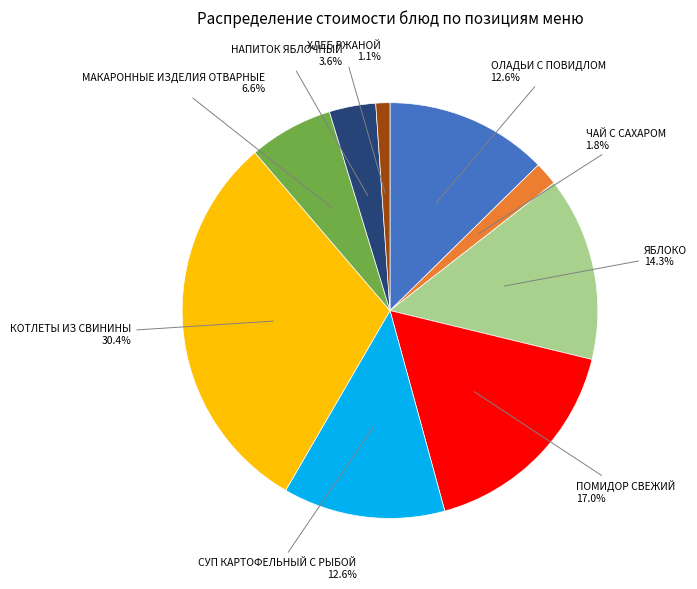

How many slices are in this pie chart?

9